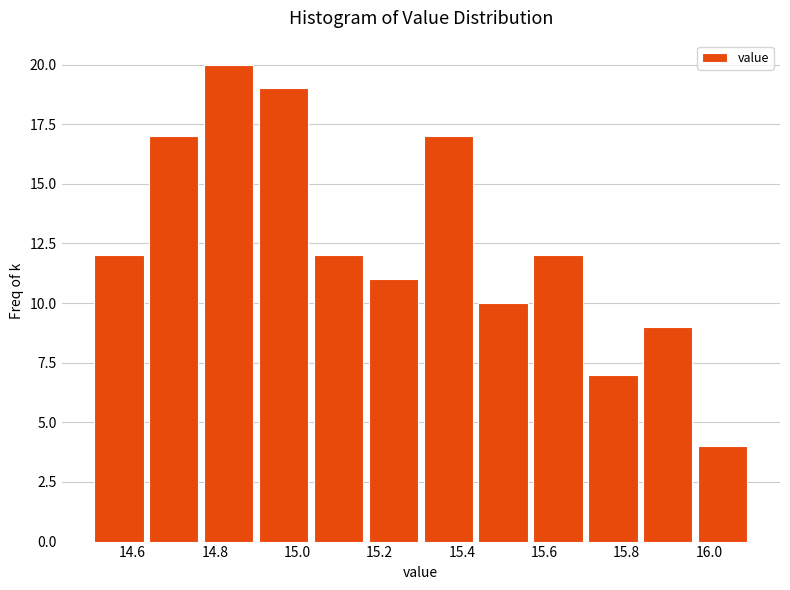

How tall is the bar that spans 15.84 to 15.96 on the x-axis? Neither the bar edges nor the heights are printed on the chart, so give them approximately, as read against the axes.

9